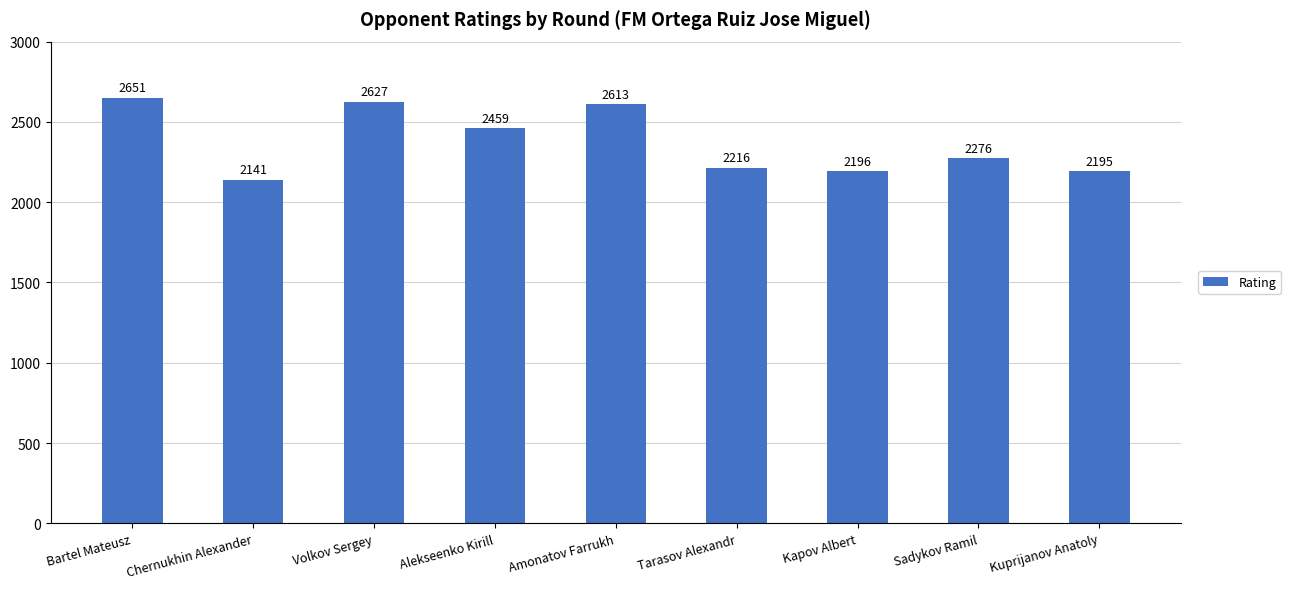

What is the sum of all values?

21374